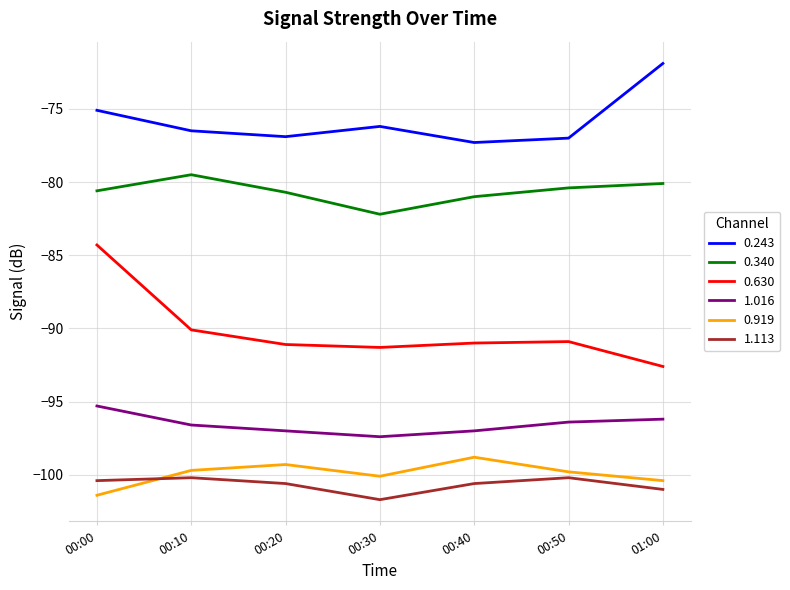

What are all the series names shown in the legend?

0.243, 0.340, 0.630, 1.016, 0.919, 1.113